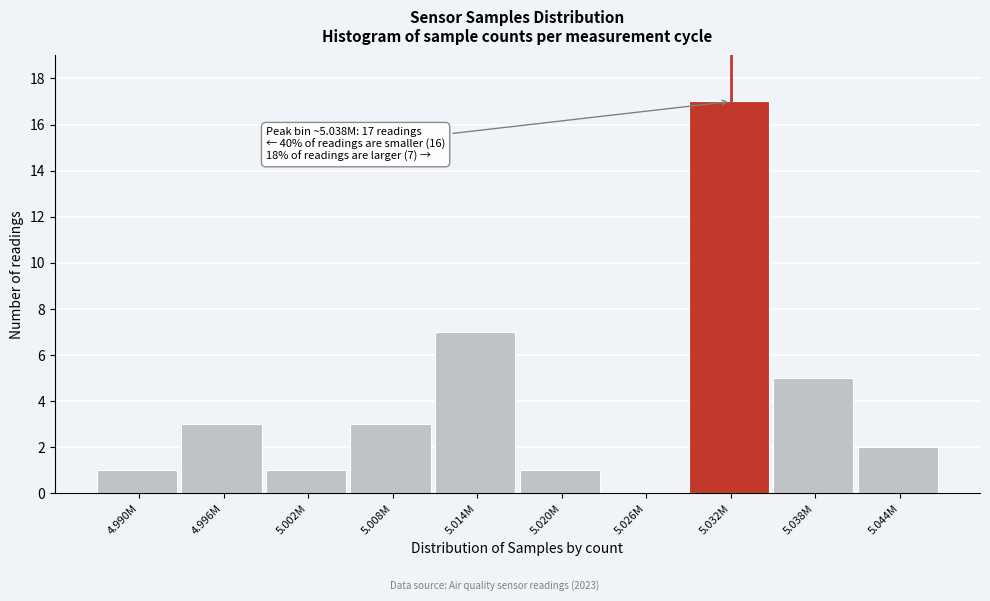

Reading left to right, transcribe all the data shown in this chart.

4.990M=1	4.996M=3	5.002M=1	5.008M=3	5.014M=7	5.020M=1	5.026M=0	5.032M=17	5.038M=5	5.044M=2